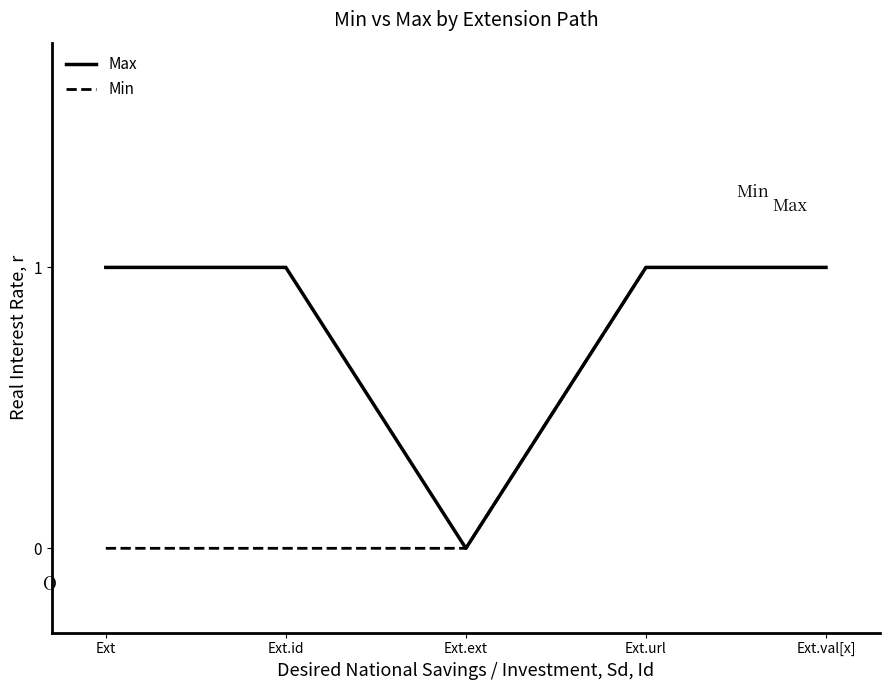

What position from the right is Ext.url?

2